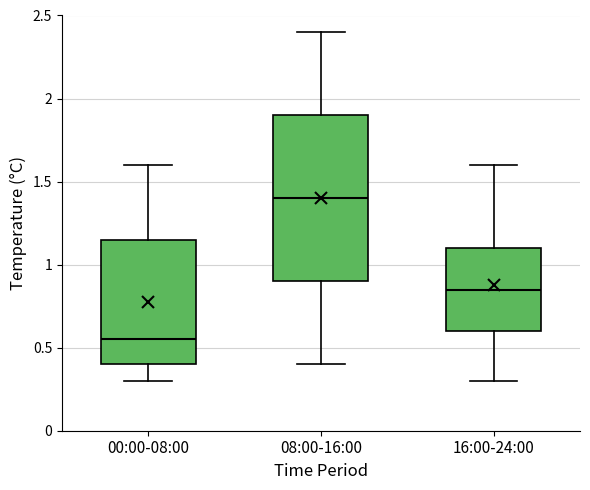

Reading left to right, read every box against the y-axis: the position of its median line, the range the box covers, and the ends of its whiskers. The values are not printed on the chart, so give them approximately, as read against the axis.

00:00-08:00: median 0.55, box 0.40 to 1.15, whiskers 0.30 to 1.60
08:00-16:00: median 1.40, box 0.90 to 1.90, whiskers 0.40 to 2.40
16:00-24:00: median 0.85, box 0.60 to 1.10, whiskers 0.30 to 1.60